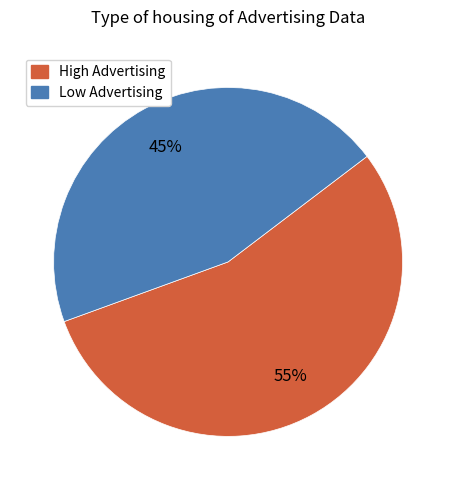

To the nearest percent, what is the average slice percentage?

50%